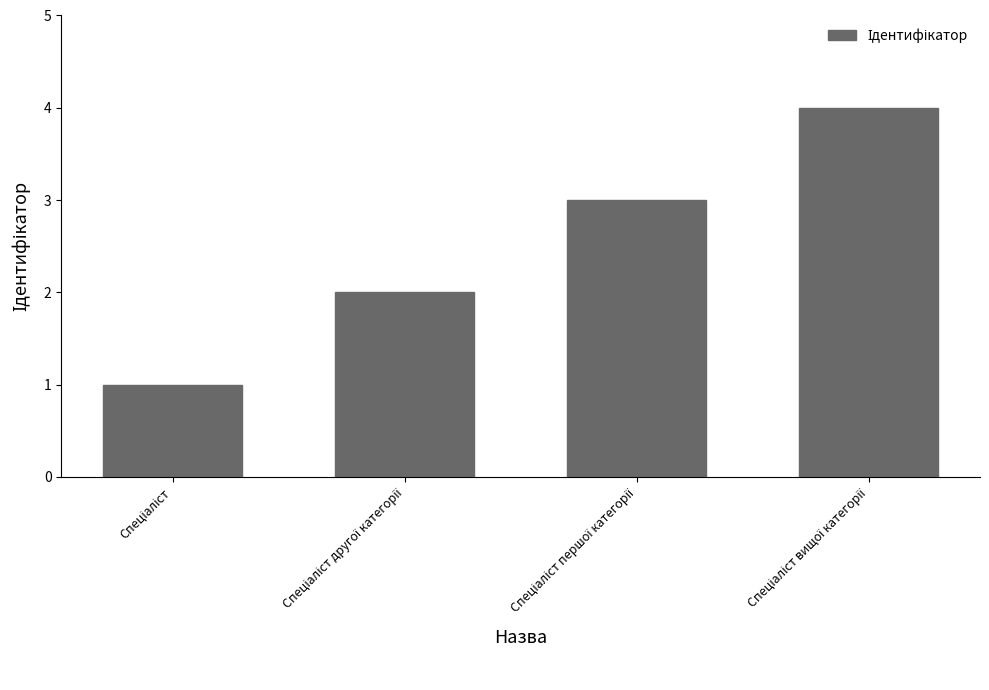

What is the greatest value displayed?

4